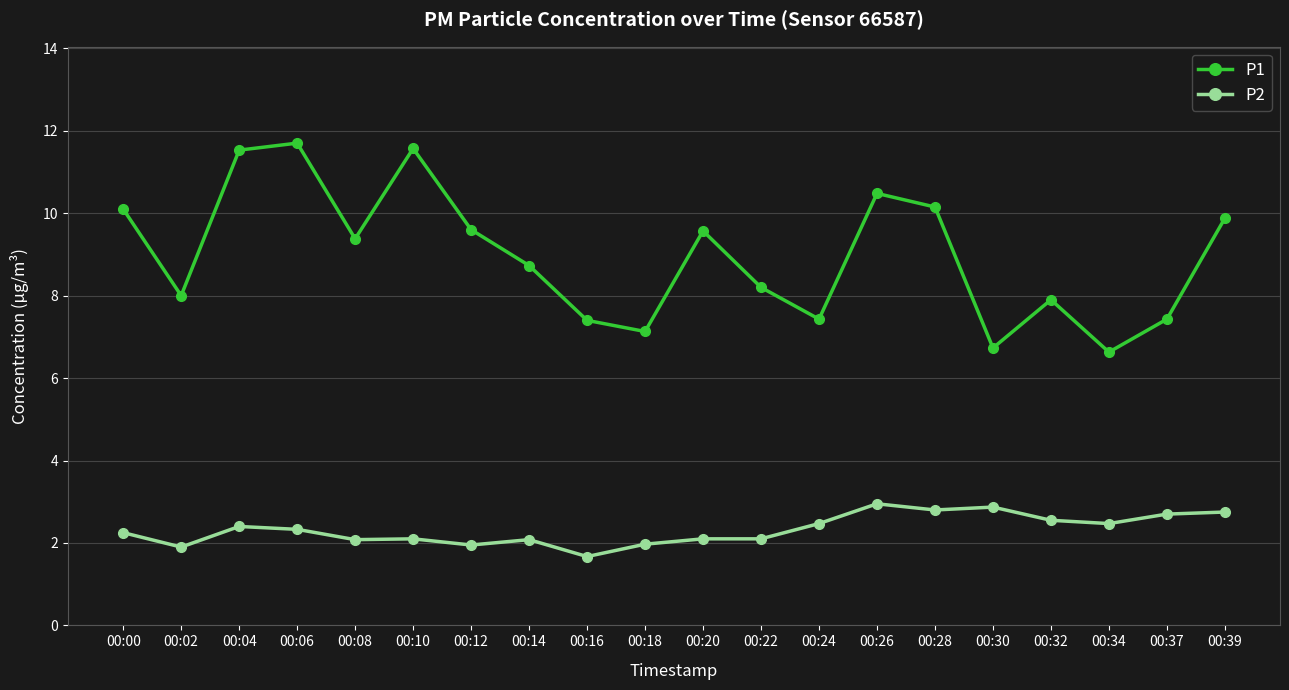

What is the value of the P2 point at the 19th from the left?

2.7